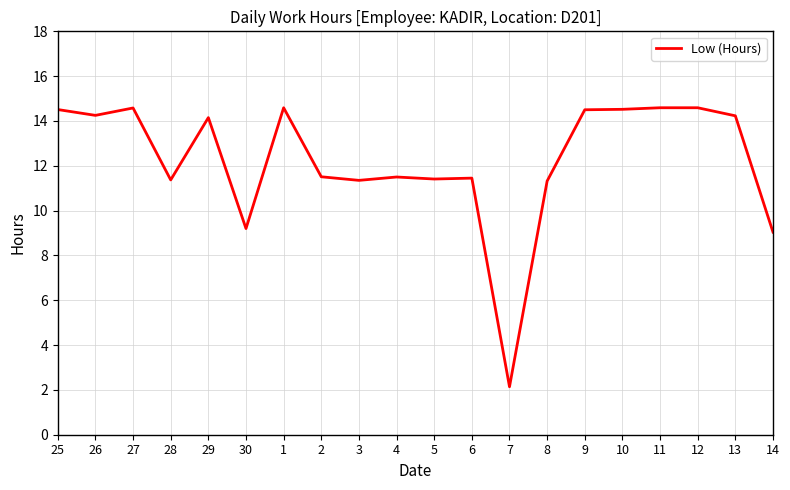

The value at 8 is 5.1. True or false?

False